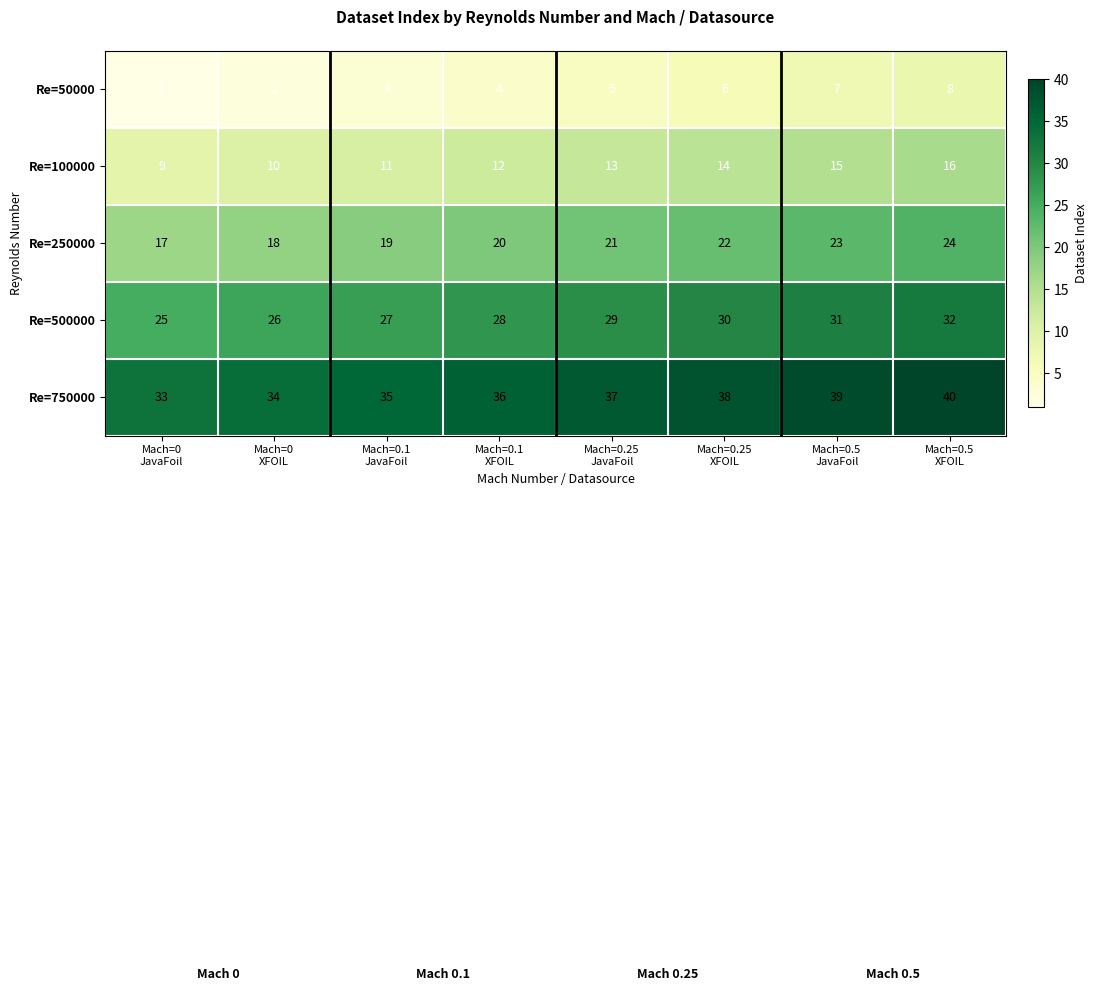

Which series has the largest total across all categories?

Re=750000